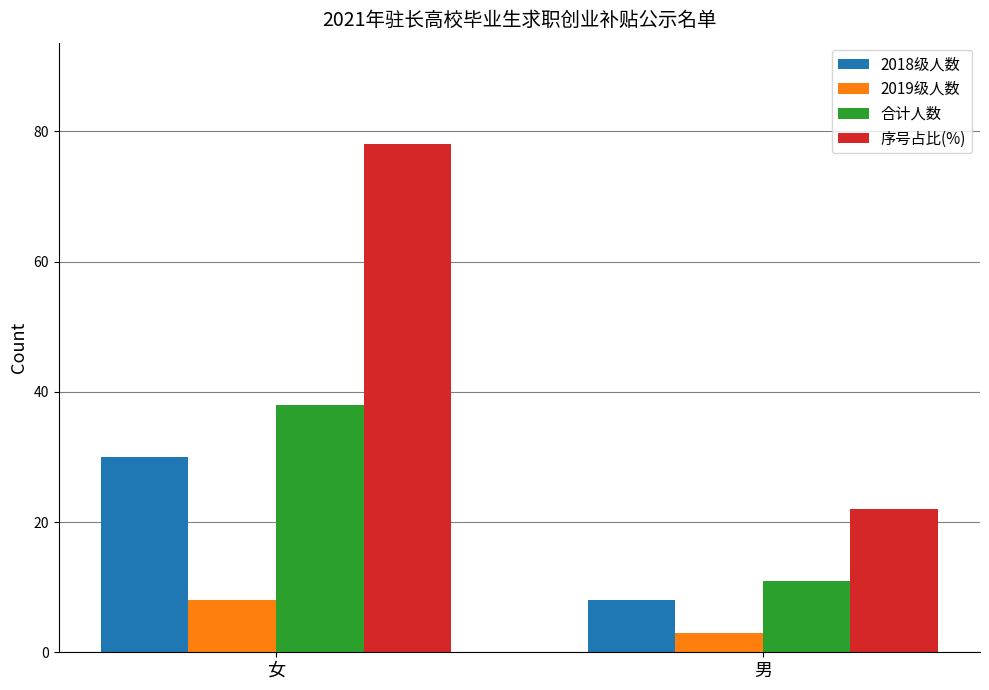

At how many categories does at least one series exceed 76?

1